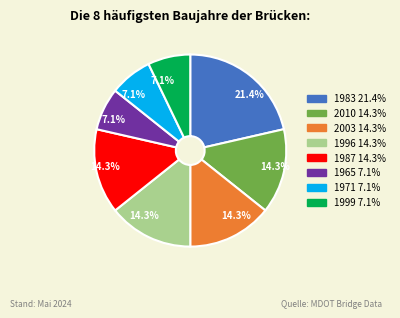

The 1971 slice represents 19% of the pie. True or false?

False